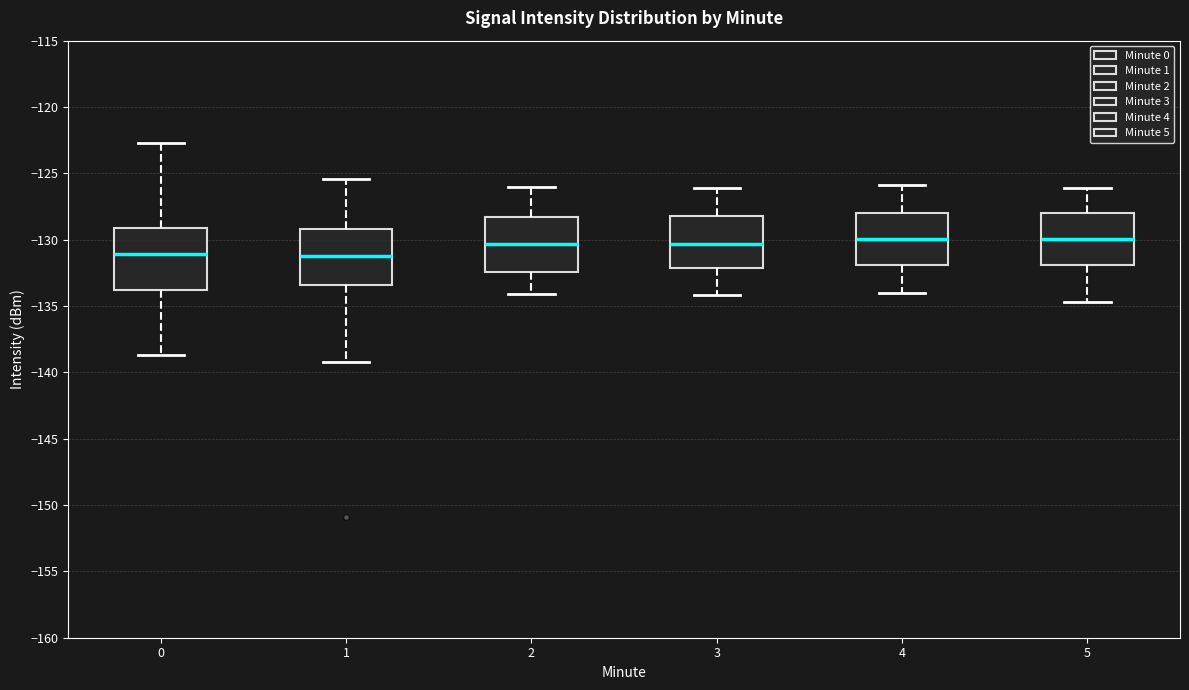

Where is the upper edge of the box at x = 4 on the y-axis? The values are not printed on the chart, so give them approximately, as read against the axis.

-128.0